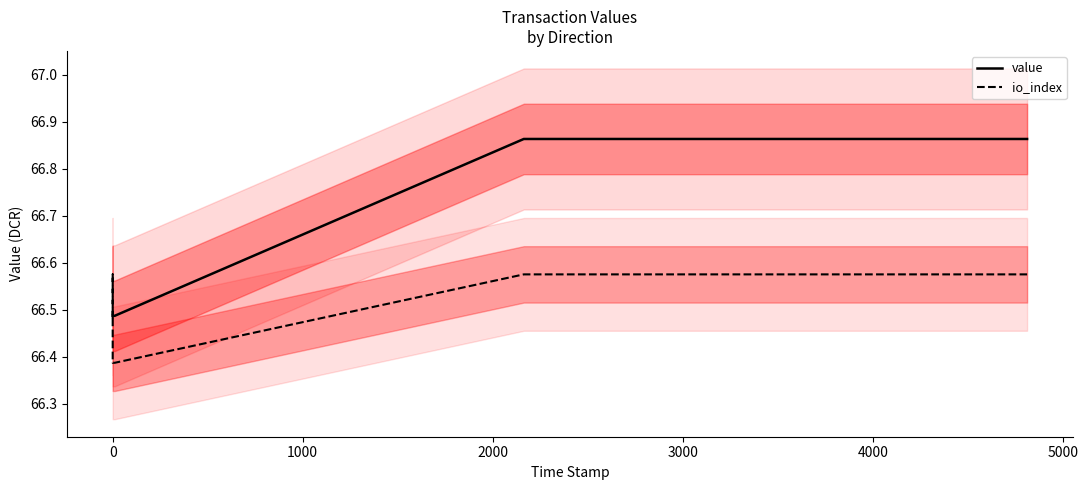

Does the chart display data point markers on the line(s)?

No